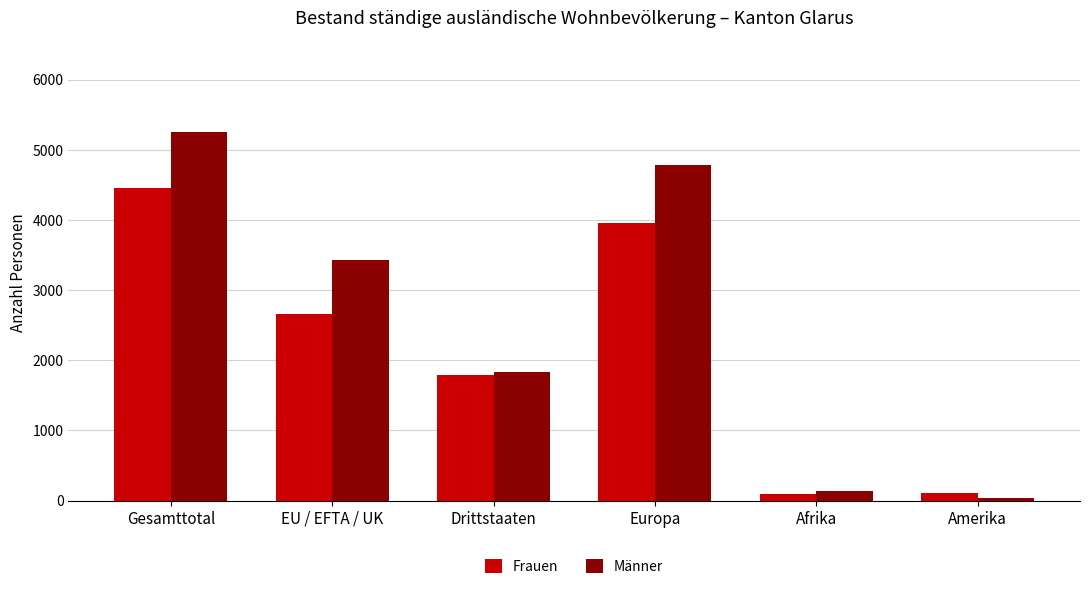

Which label corresponds to the largest value in the chart?

Gesamttotal